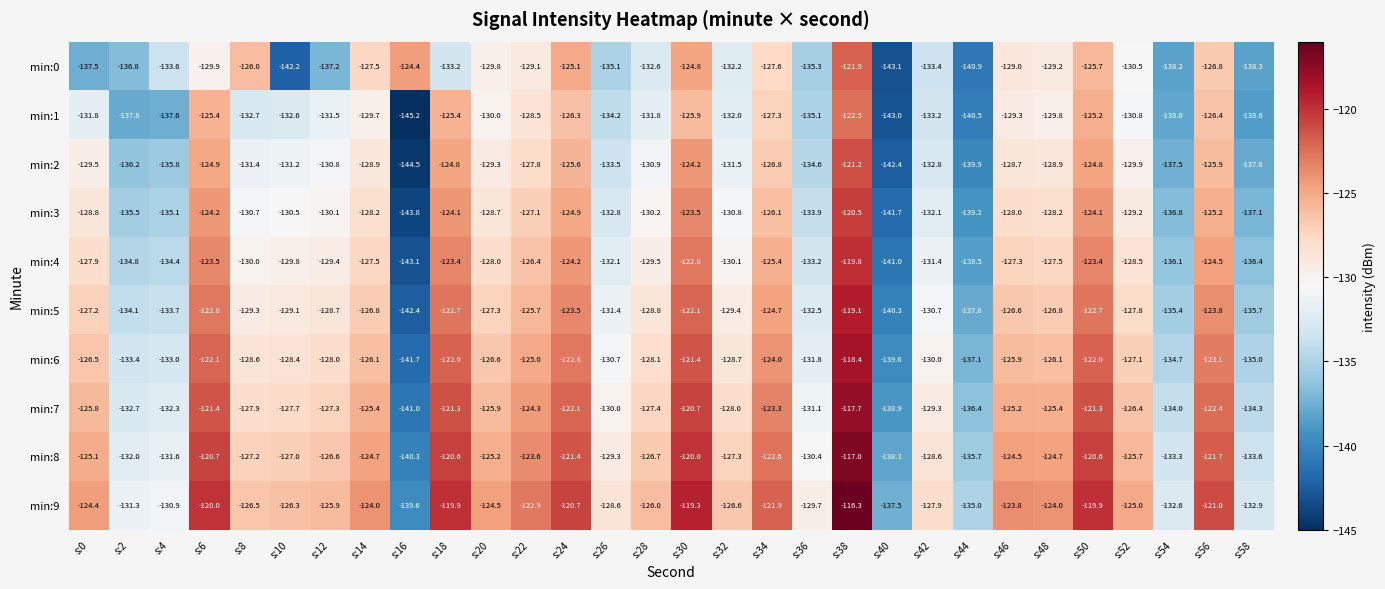

The value of min:6 at s:44 is -191.6. True or false?

False